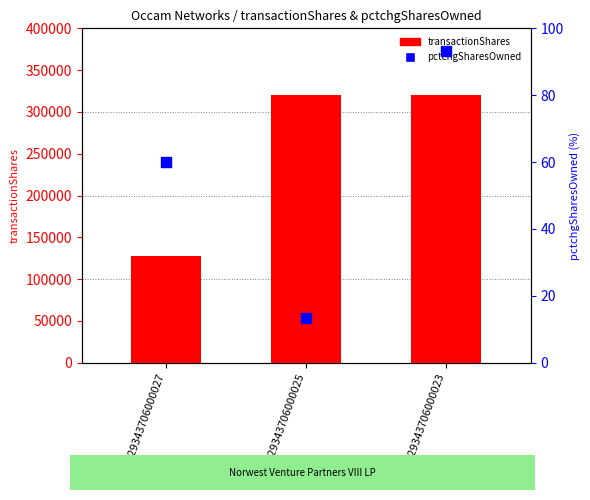

Which series has the largest total across all categories?

transactionShares